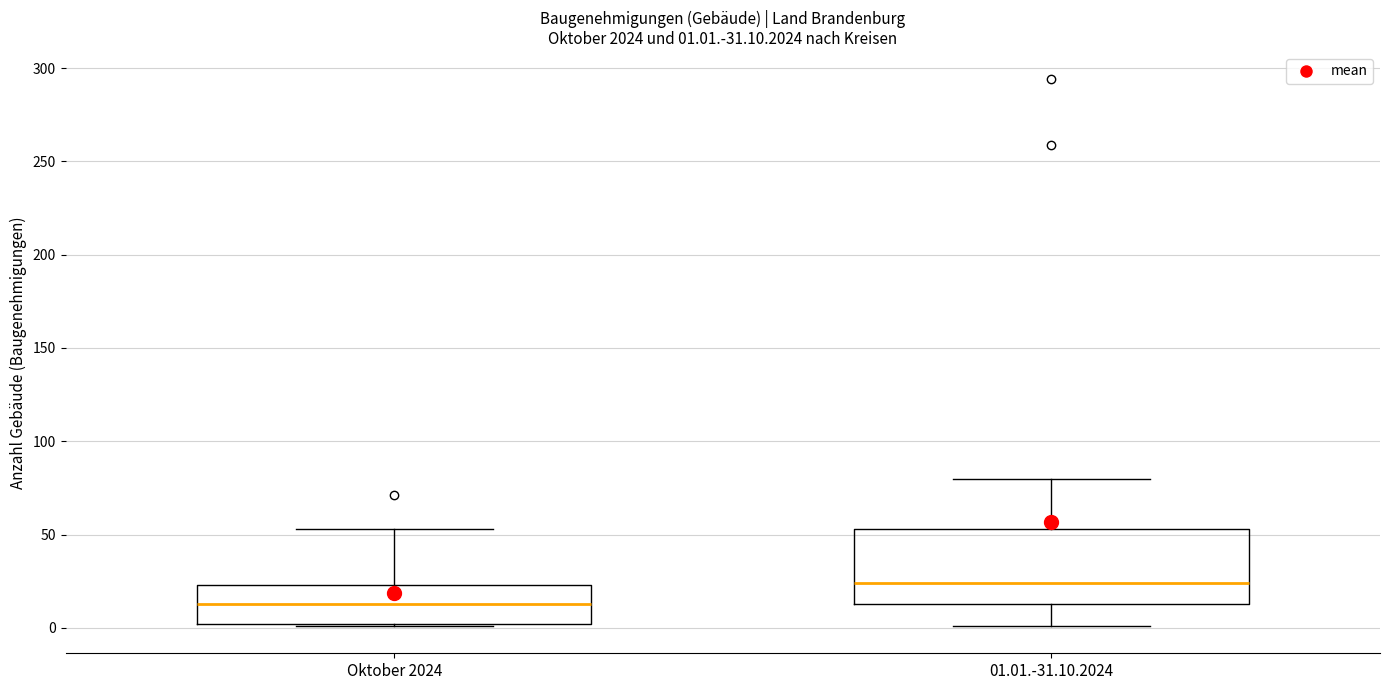

Which box is the tallest, from its lower edge to its upper edge?

01.01.-31.10.2024